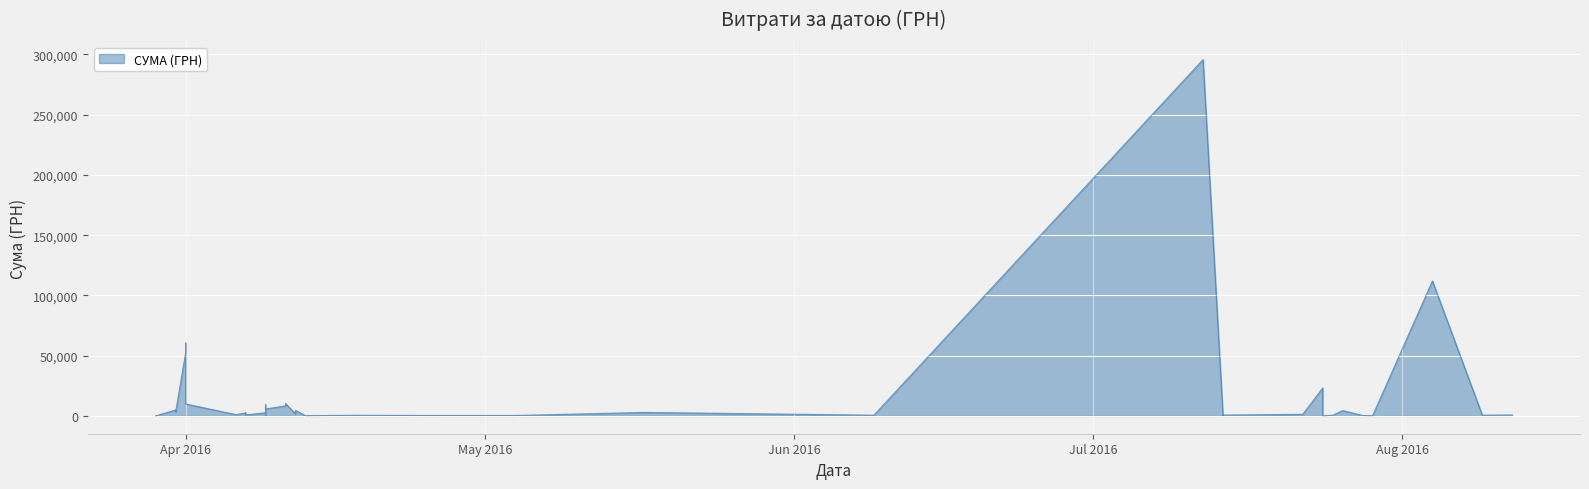

What is the difference between the maximum and minimum values?

295627.4